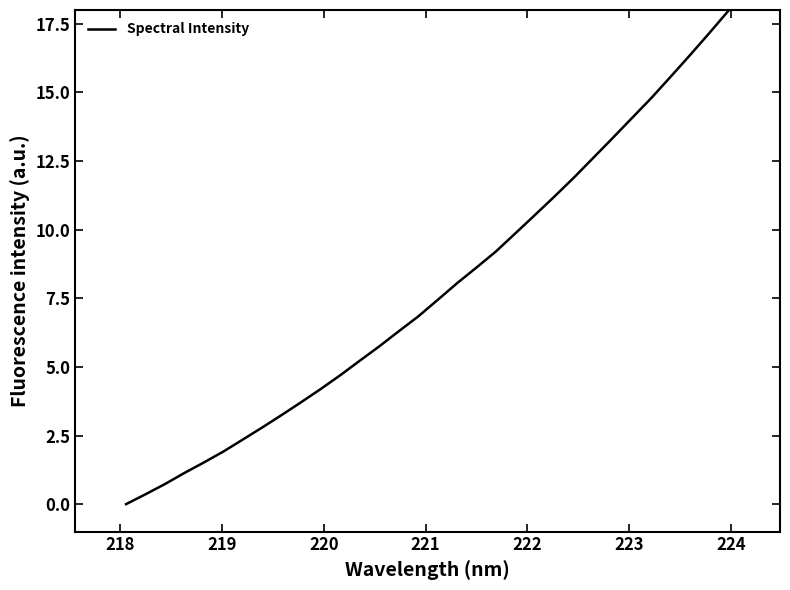

What is the greatest value displayed?

18.0